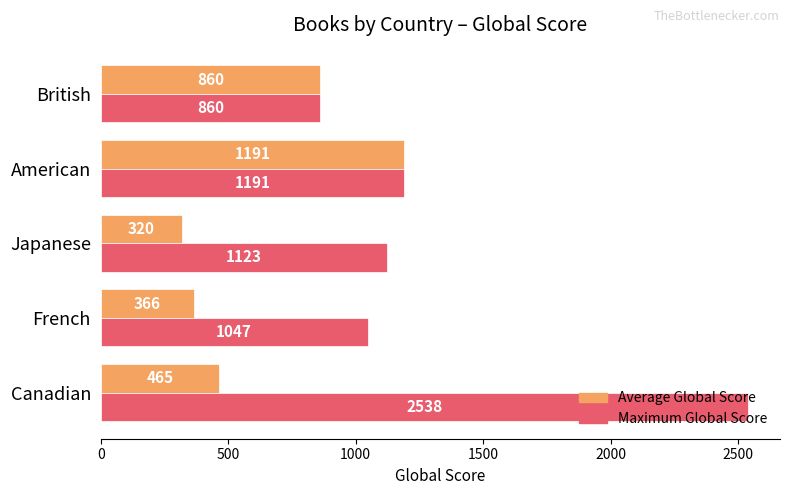

Read the Maximum Global Score value at Japanese.

1123.0